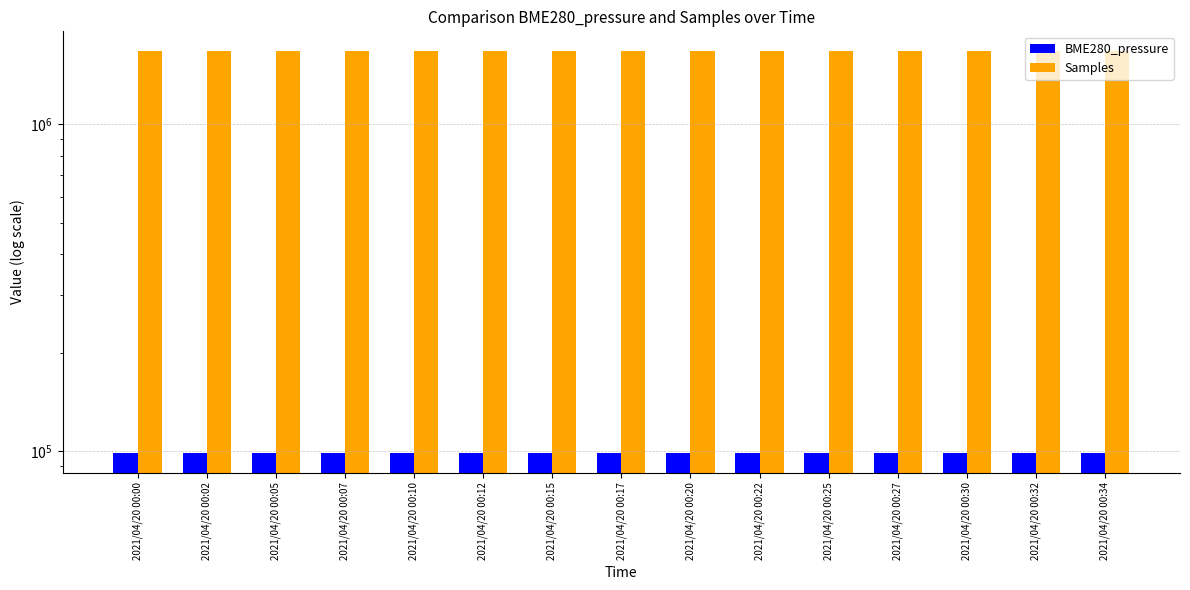

At how many categories does at least one series exceed 559679?

15